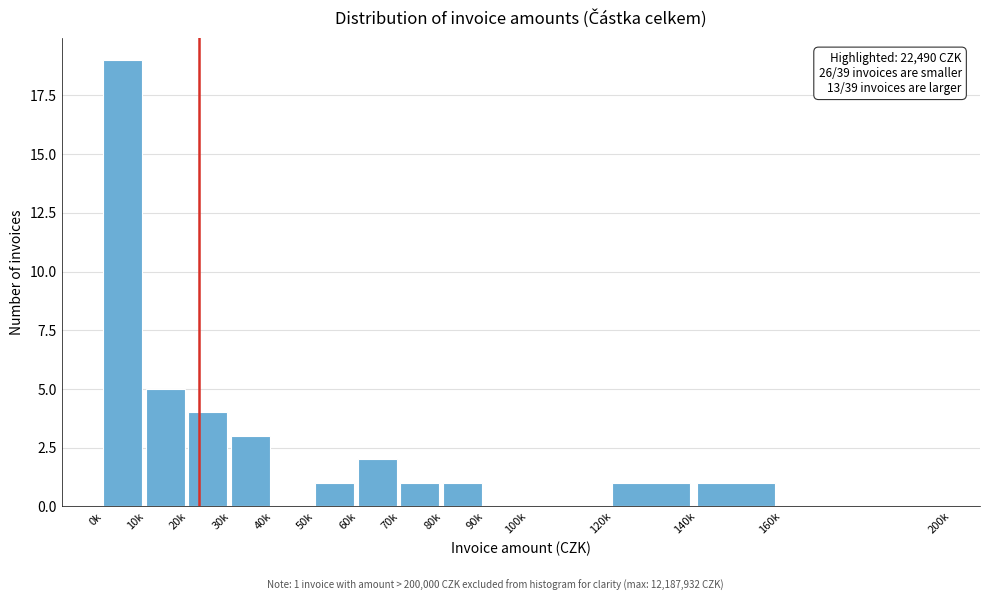

Reading left to right, what are all the values shown in this chart?

0k=19	10k=5	20k=4	30k=3	40k=0	50k=1	60k=2	70k=1	80k=1	90k=0	100k=0	120k=1	140k=1	160k=0